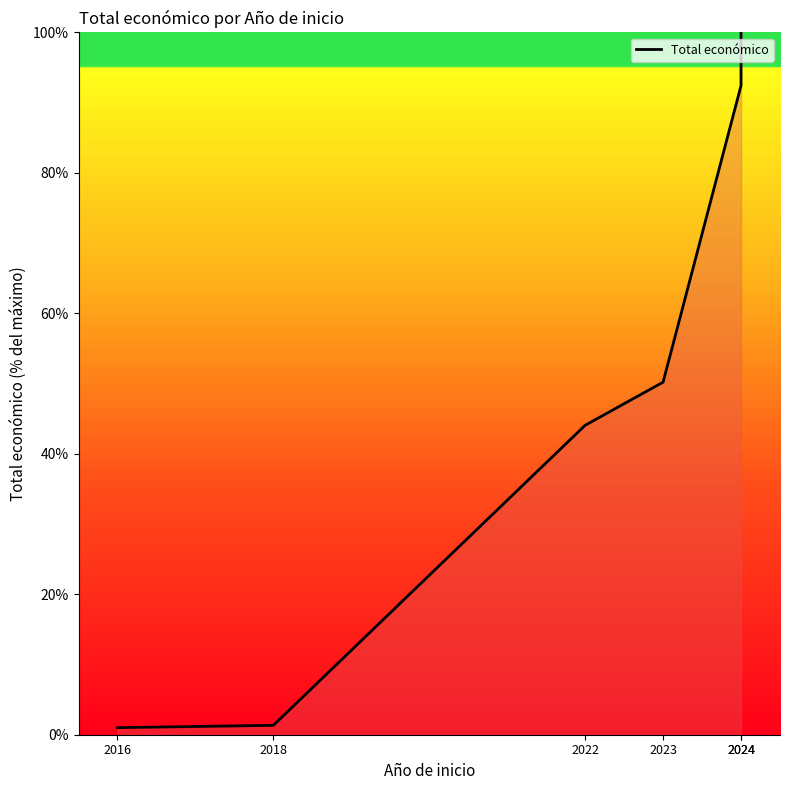

Approximately how many times larger is the value at 2023 compared to 2024?

0.5